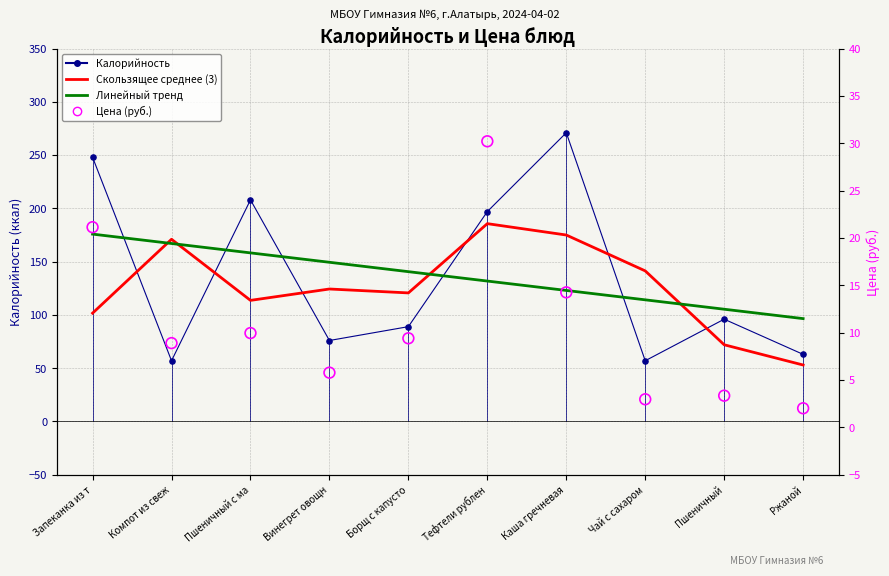

Is the value of Цена (руб.) at Пшеничный с ма greater than the value of Скользящее среднее (3) at Тефтели рублен?

No